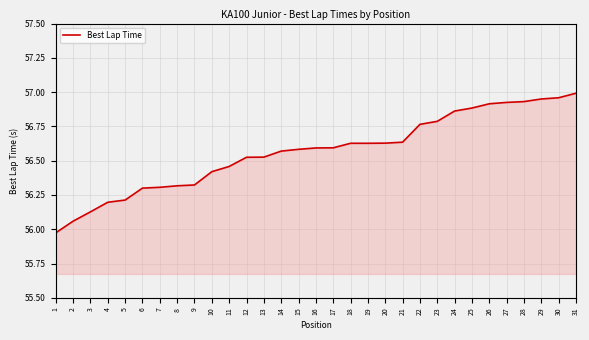

What is the sum of the values at 10 and 25?

113.3